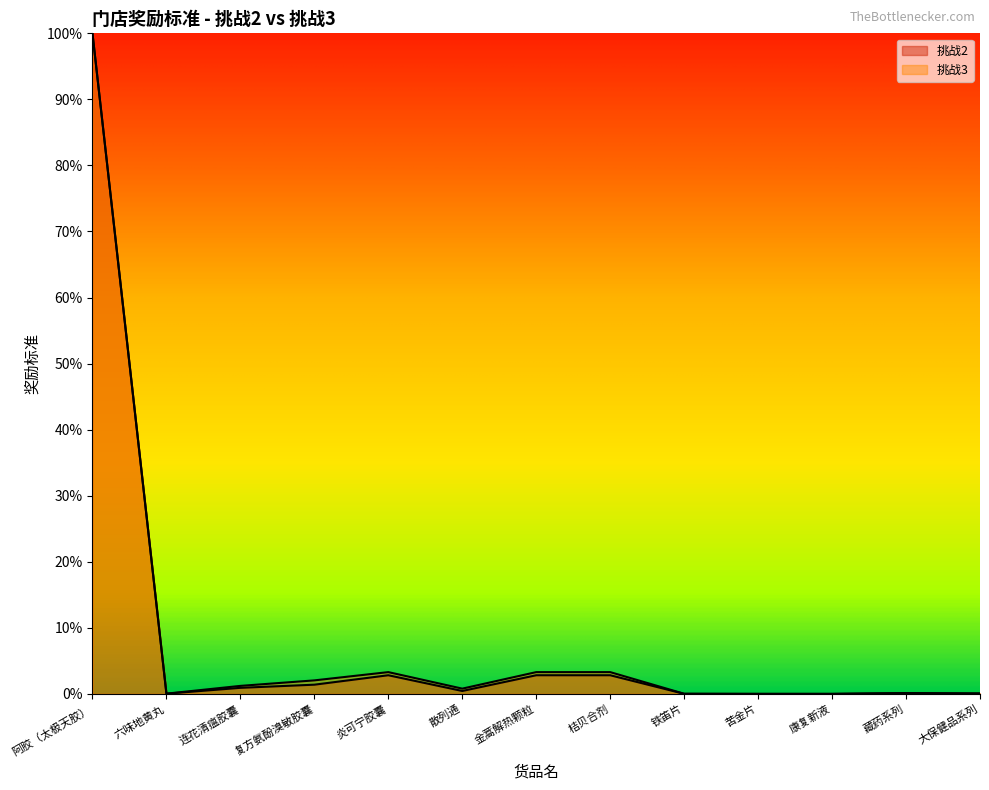

At which category is the sum across all series the highest?

阿胶（太极天胶）